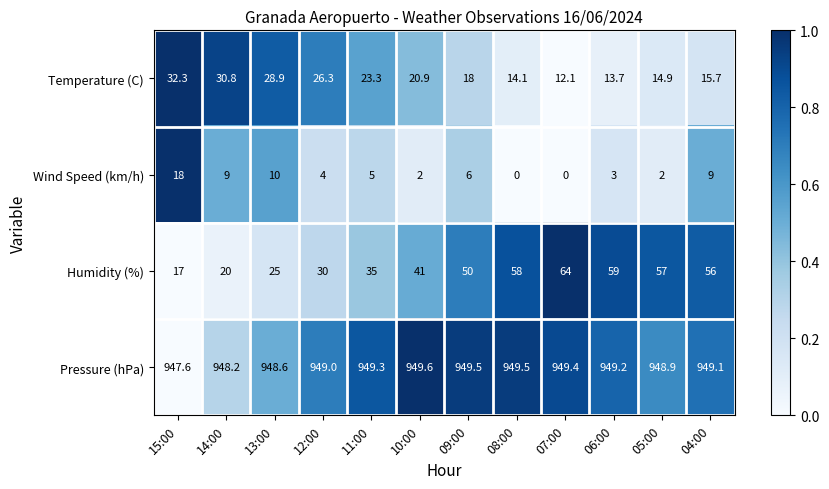

What is the sum of all Pressure (hPa) values?

11387.9